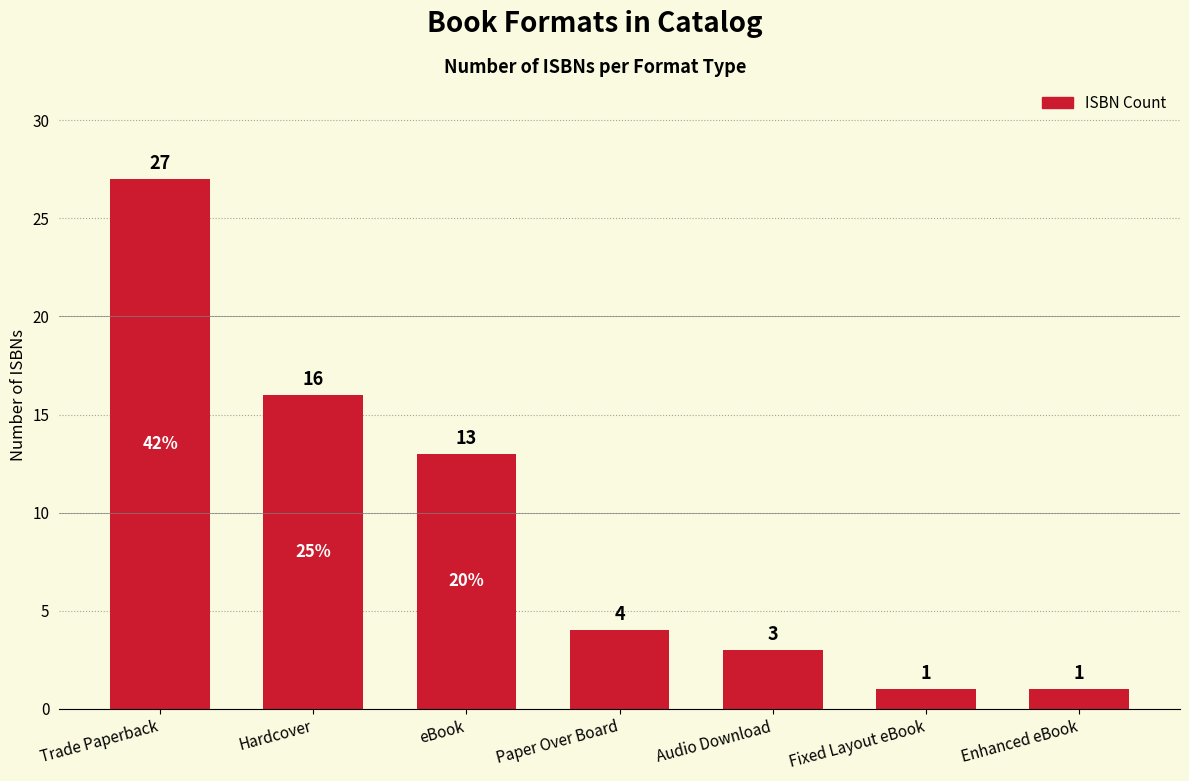

What is the average value?

9